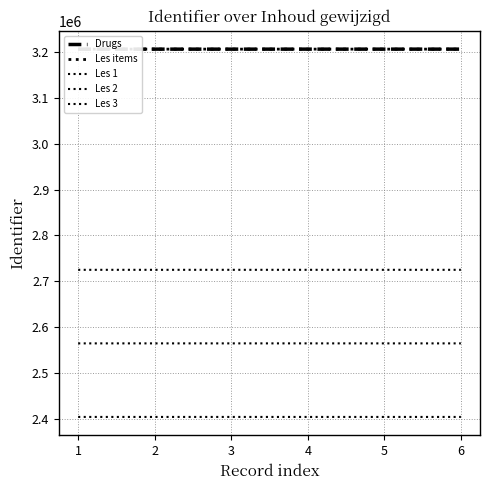

Is the value of Drugs at 3 greater than the value of Les 3 at 3?

Yes